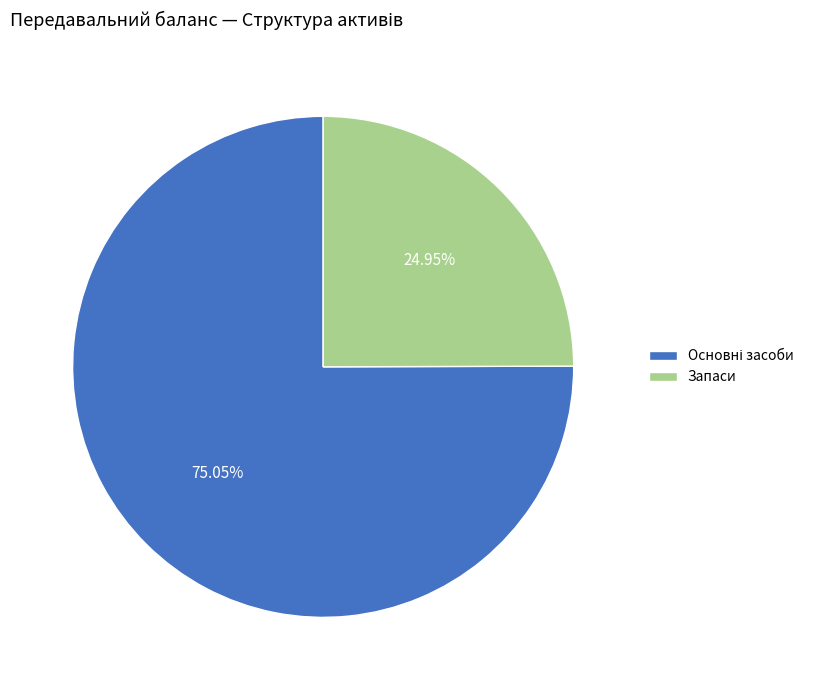

Is there a majority slice in this chart?

Yes